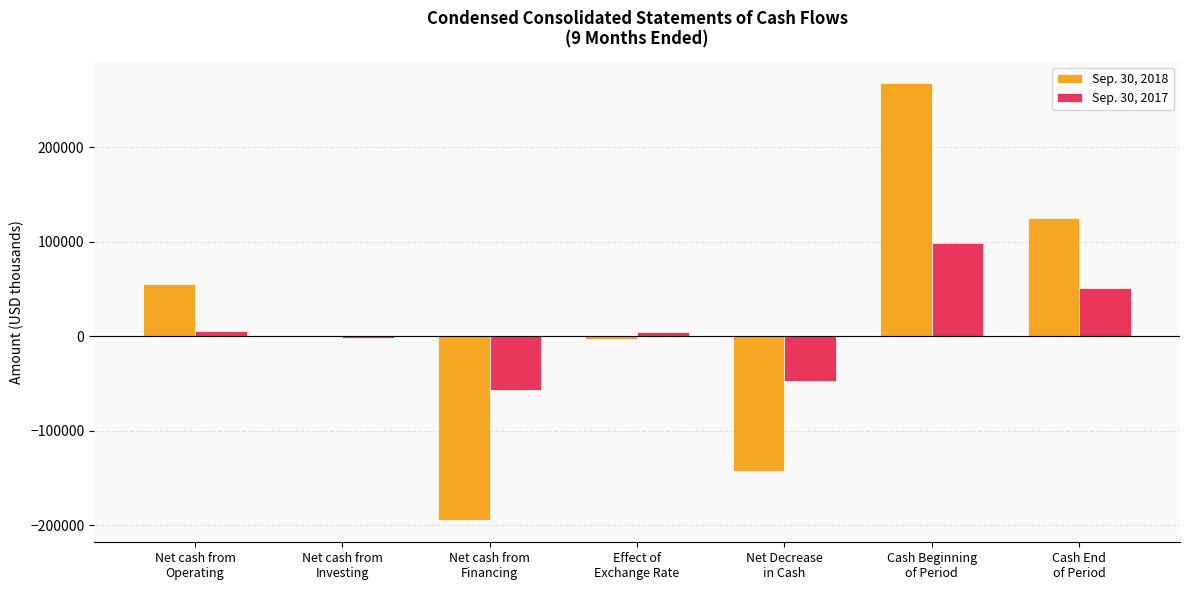

What is the greatest value displayed?

267646